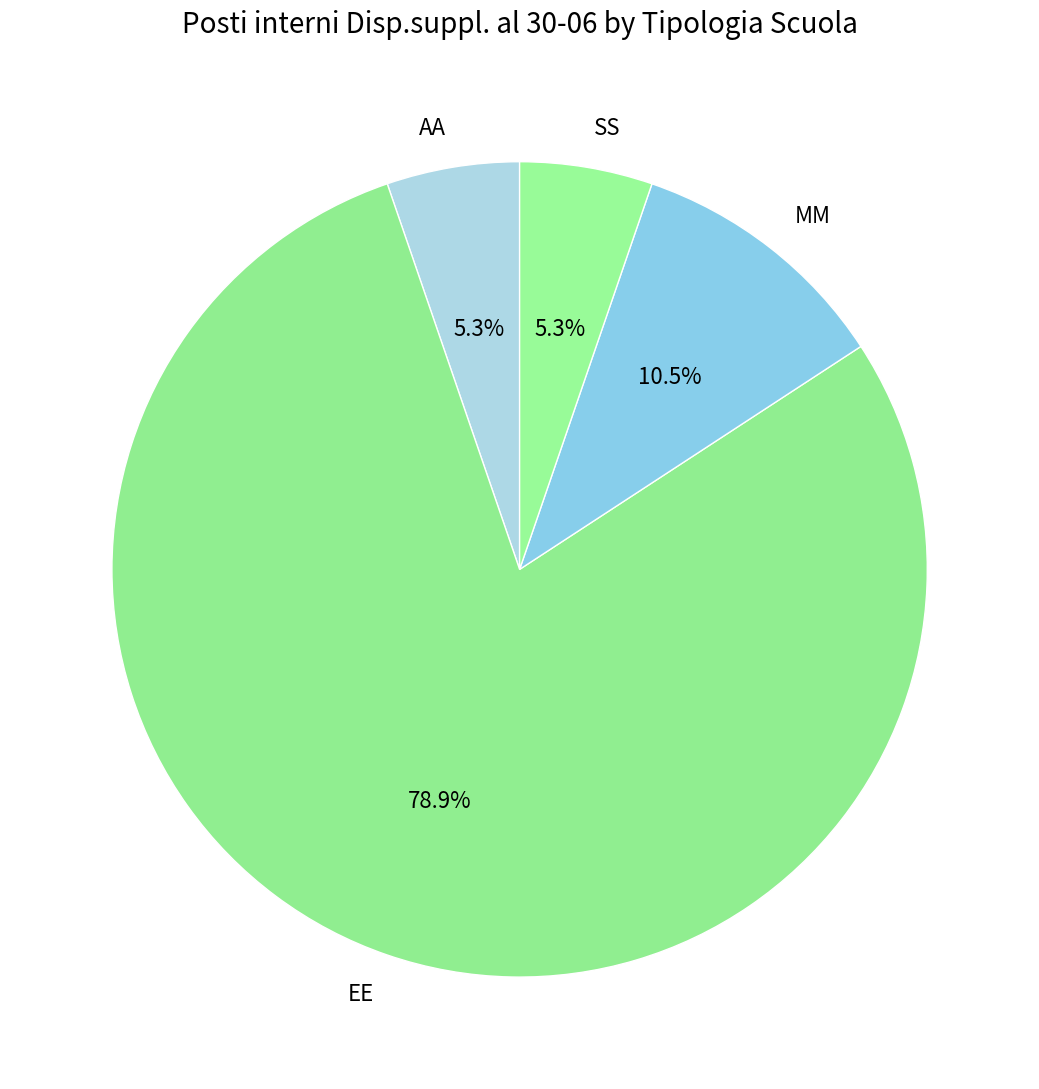

Is it true that AA is 1% of the pie?

False